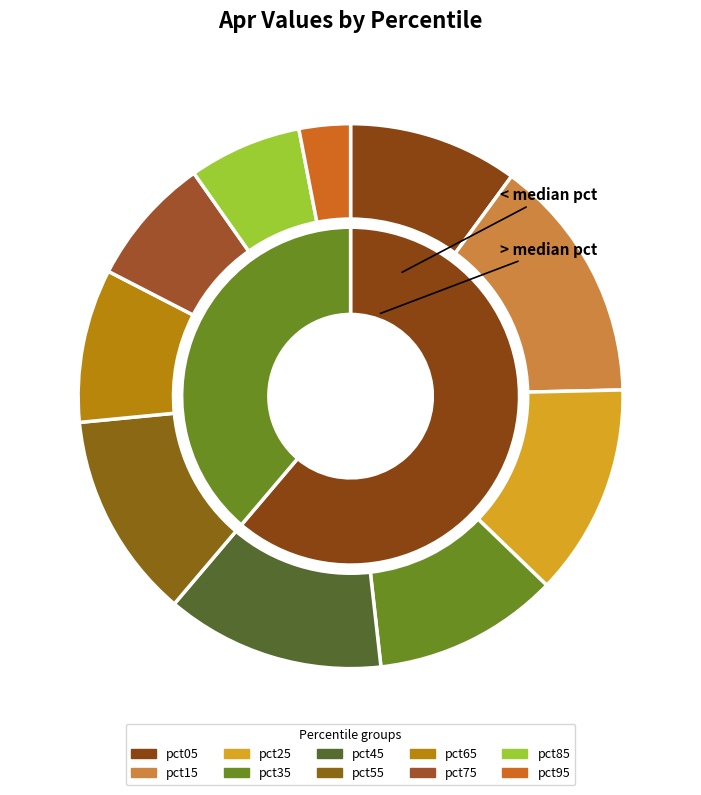

To the nearest percent, what is the combined percentage of 5 and 4?

25%